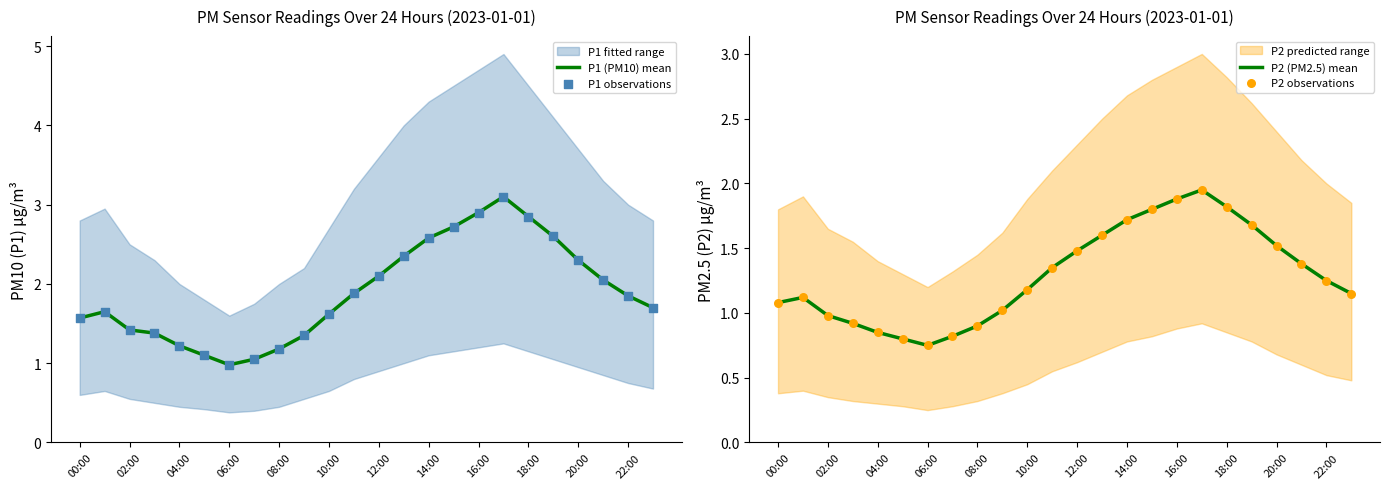

Which series contains the highest Y value?

P1 (PM10) mean